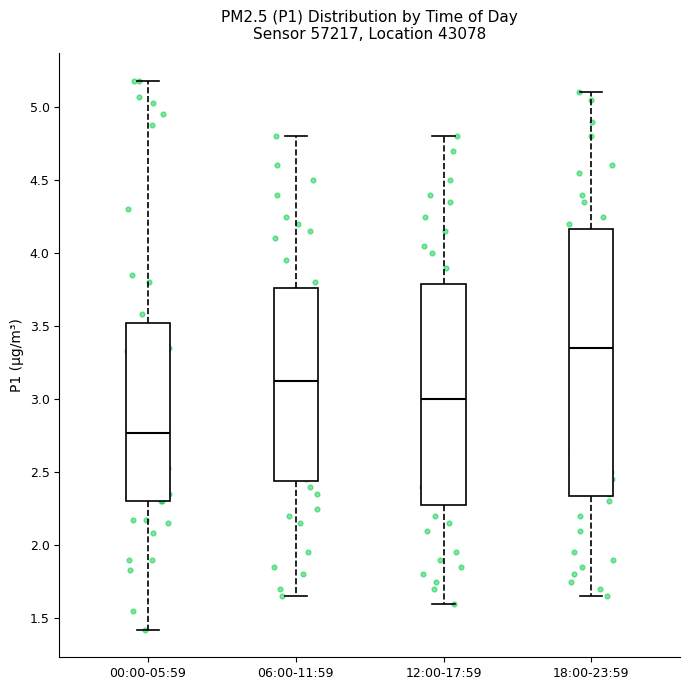

Where is the upper edge of the box for 18:00-23:59 on the y-axis? The values are not printed on the chart, so give them approximately, as read against the axis.

4.15